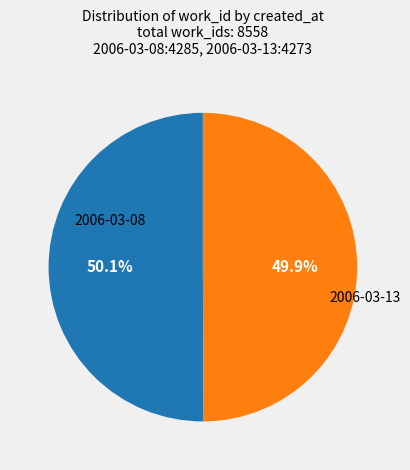

Does any single category account for the majority?

Yes